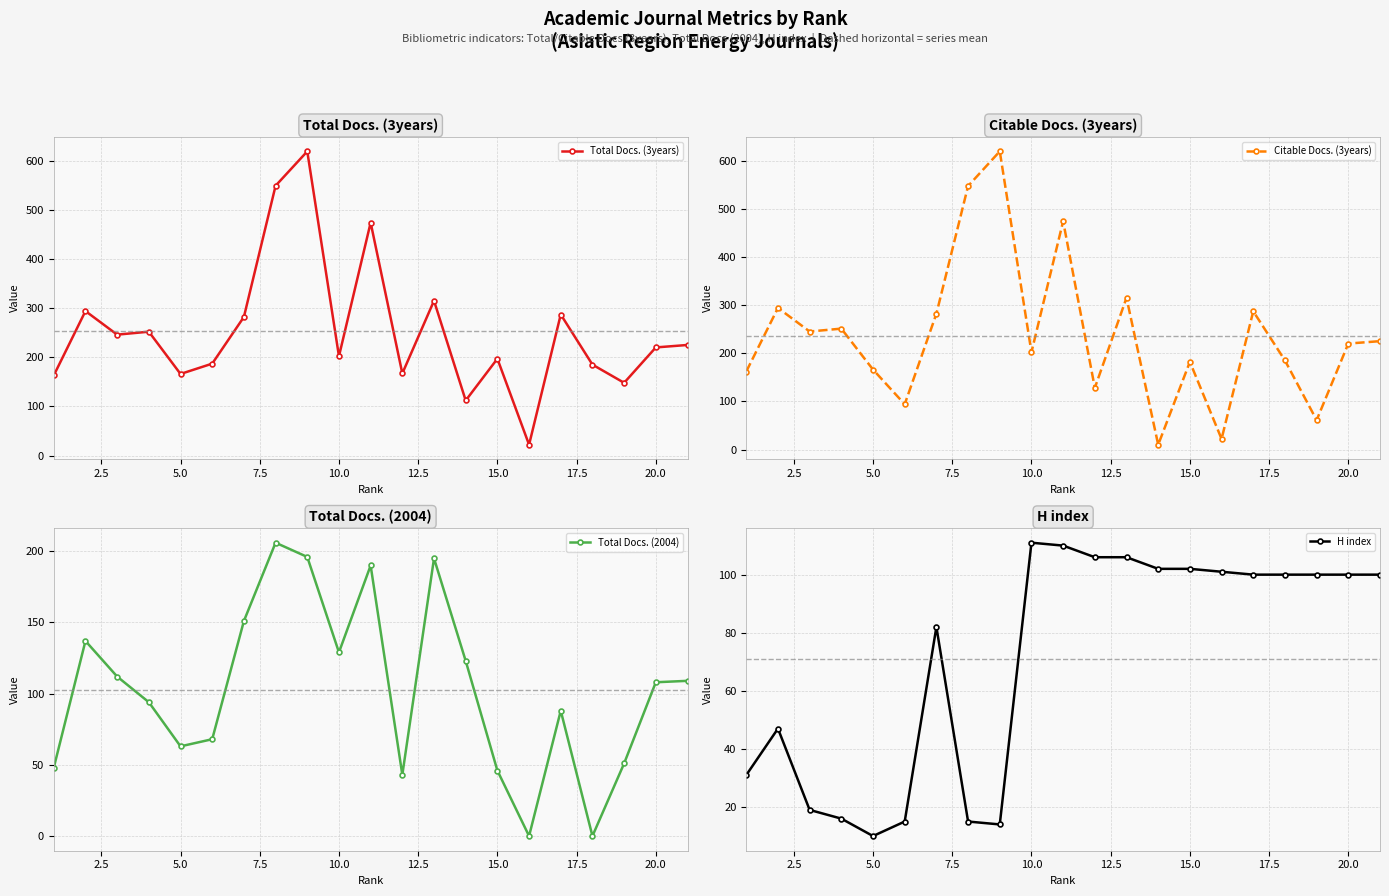

True or false: Total Docs. (3years) has more than 0 interior local peaks.

True